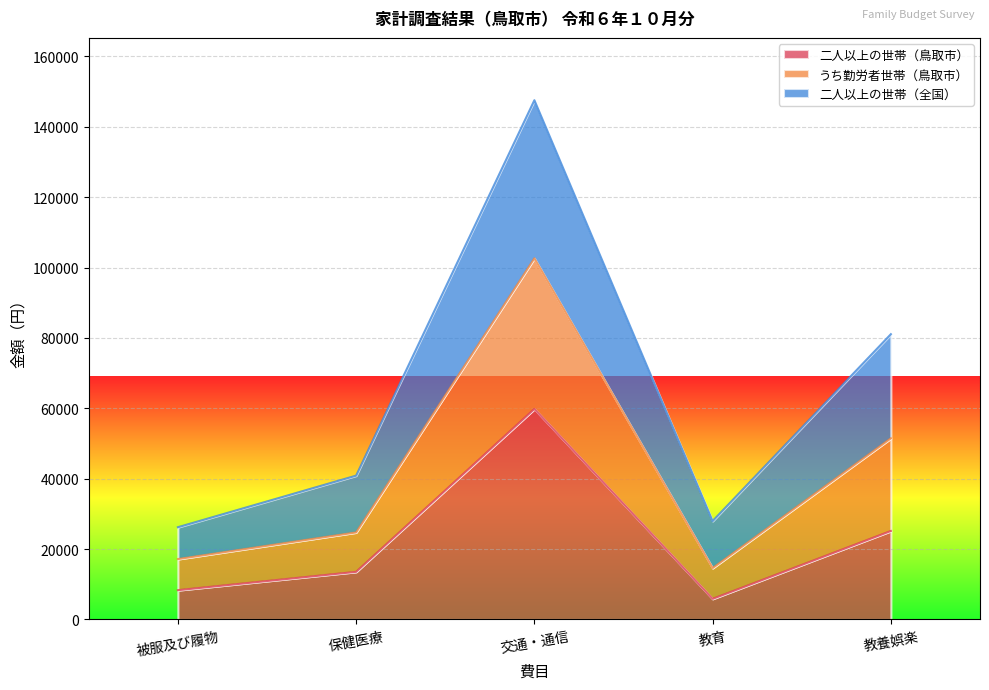

At which label does 二人以上の世帯（鳥取市） reach its peak?

交通・通信